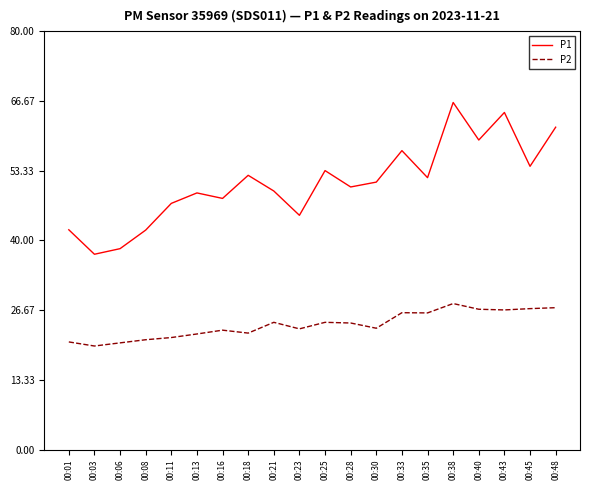

The value of P2 at 00:30 is 31.3. True or false?

False